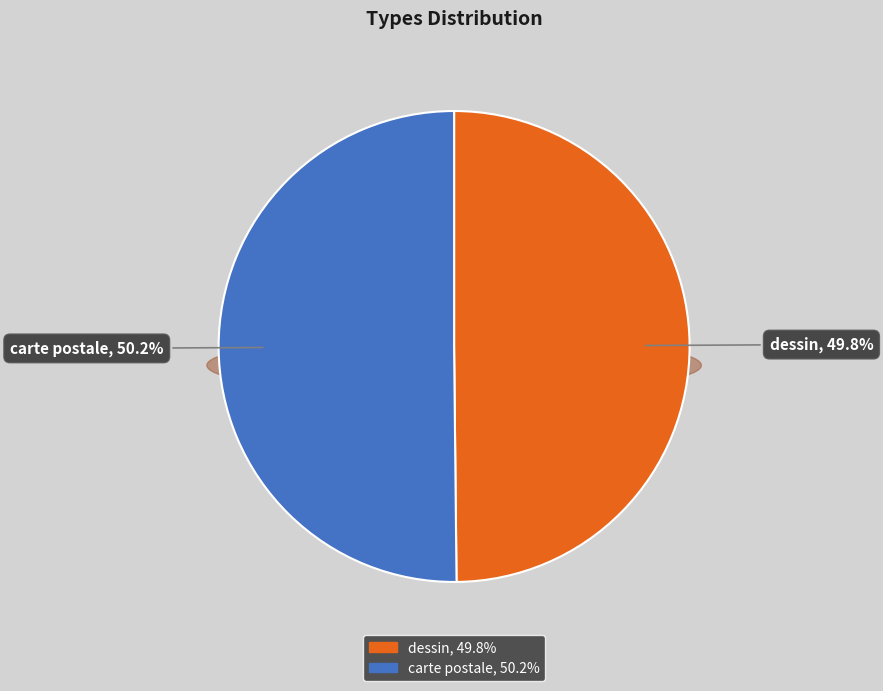

Which category has the biggest portion of the pie?

carte postale